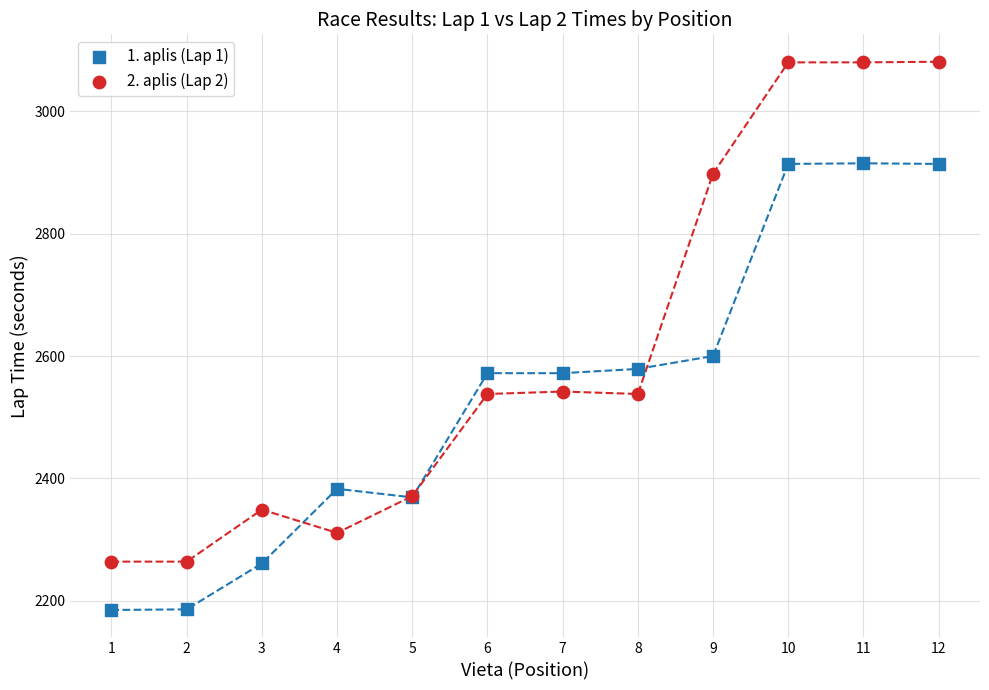

Across all series, what Y value is closest to 2633?

2600